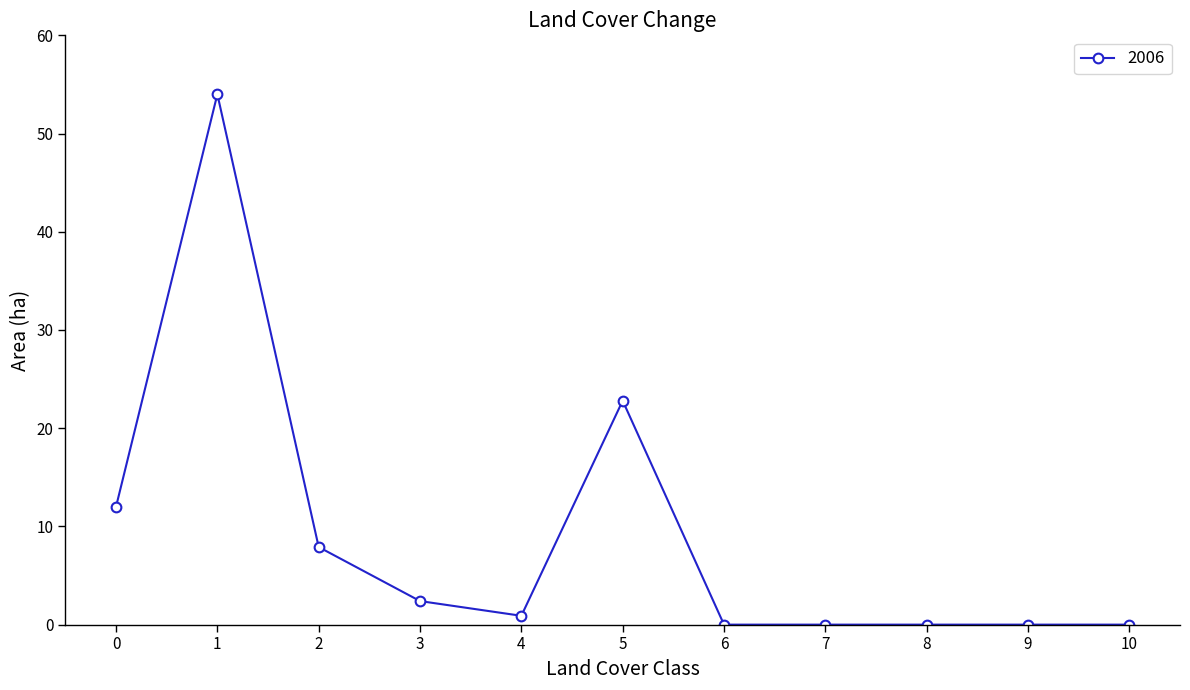

True or false: there are more than 0 points higher than both neighbors.

True